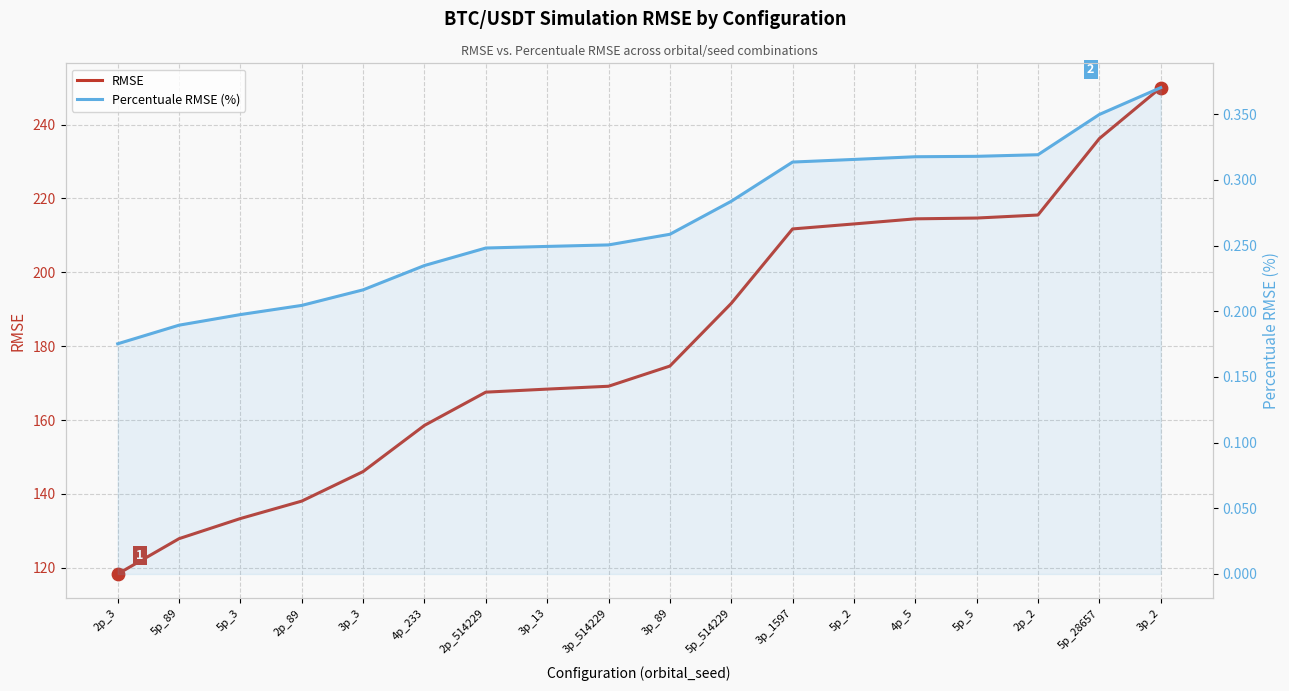

What is the total value across all series at 2p_89?

138.3